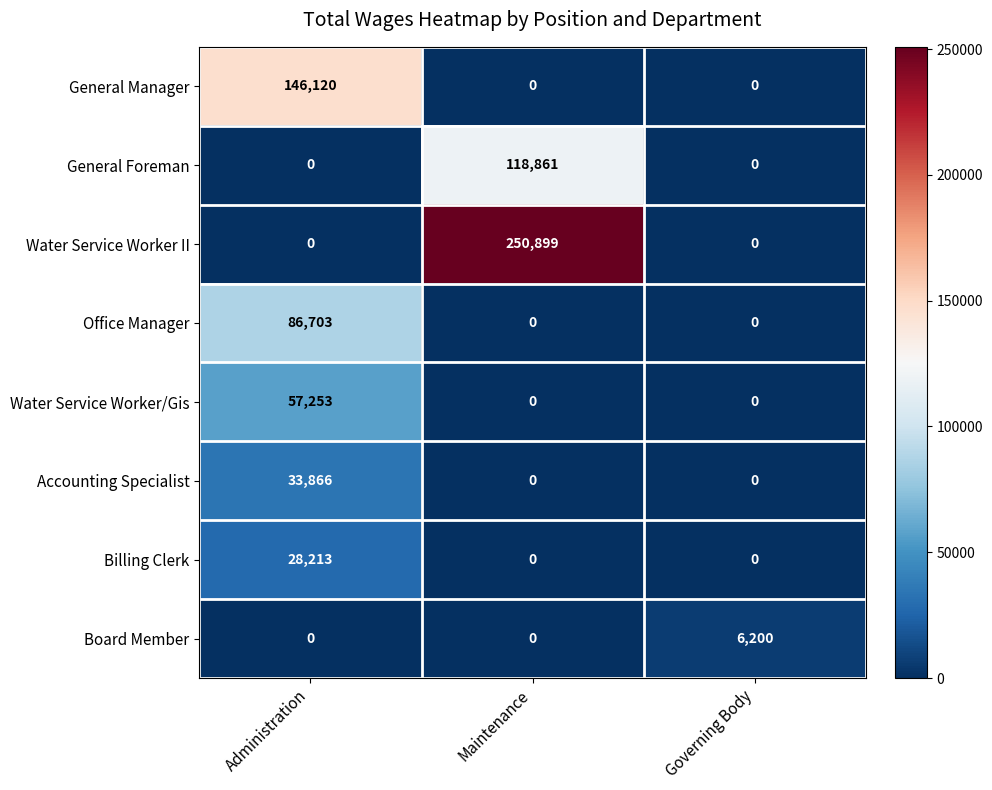

What is the difference between the maximum and minimum values in the Water Service Worker/Gis series?

57253